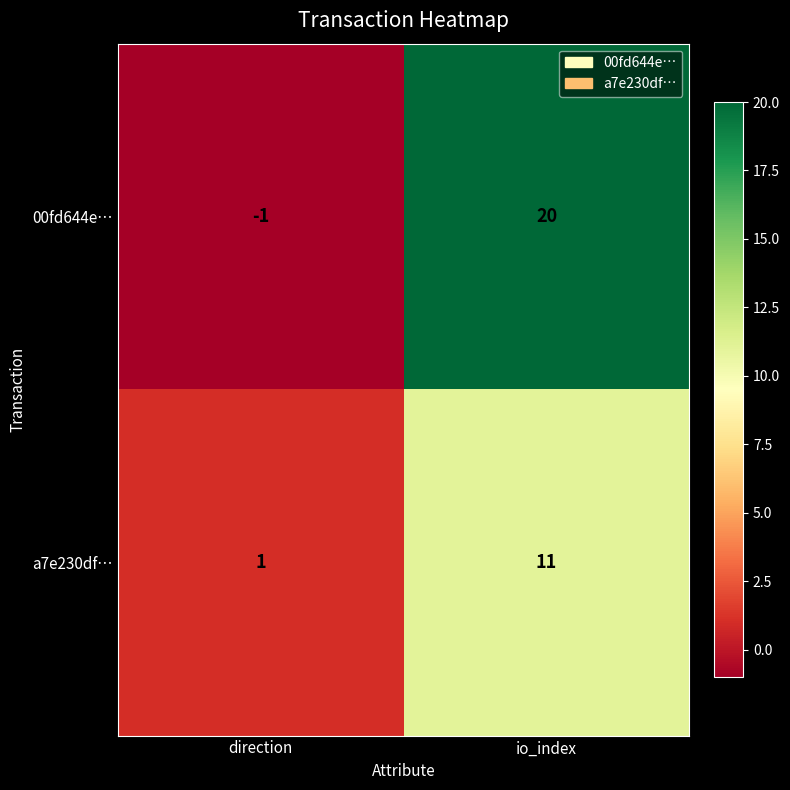

At direction, list the series in order from smallest to largest.

00fd644e…, a7e230df…